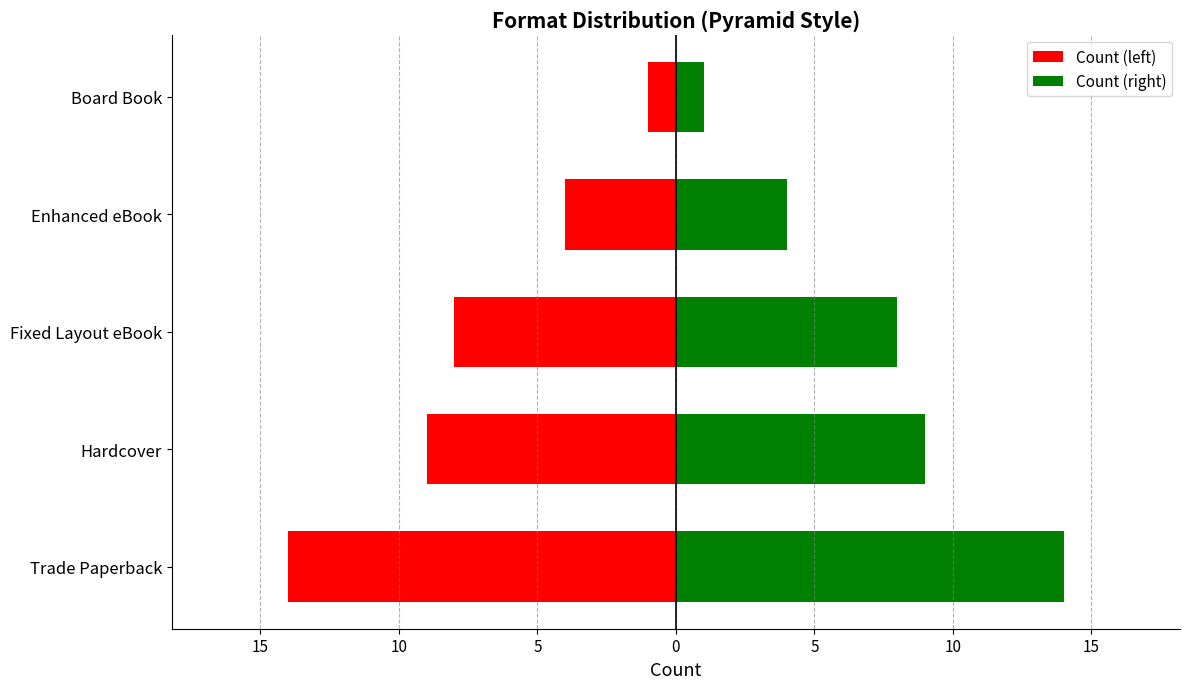

Does the chart contain stacked bars?

No